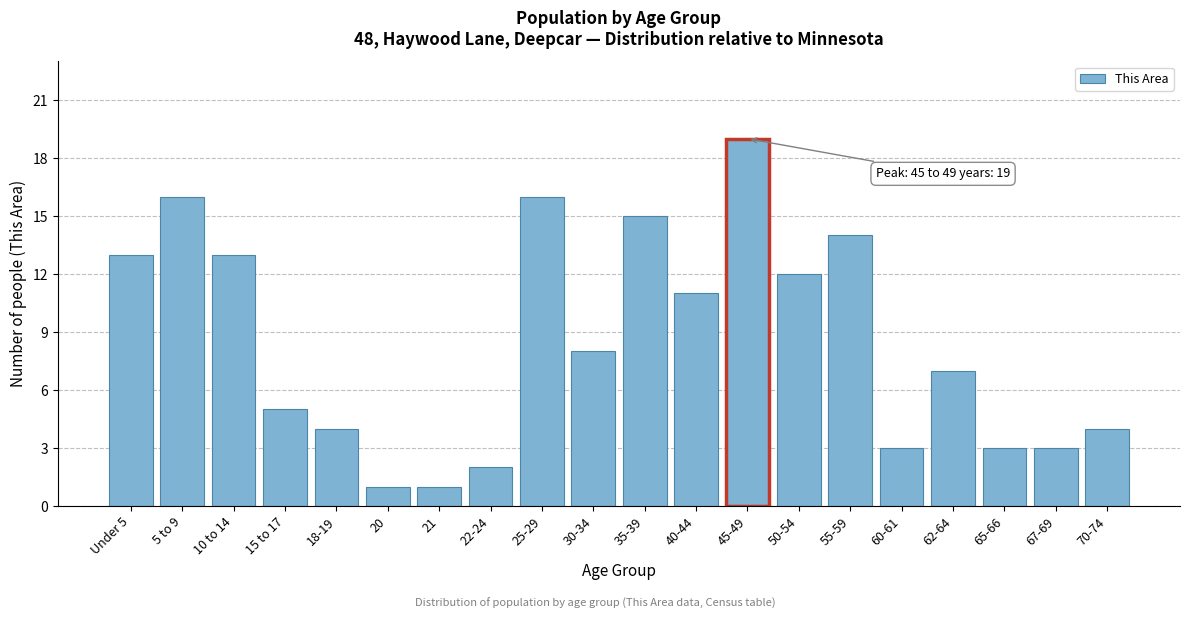

Reading left to right, what are all the values shown in this chart?

13	16	13	5	4	1	1	2	16	8	15	11	19	12	14	3	7	3	3	4